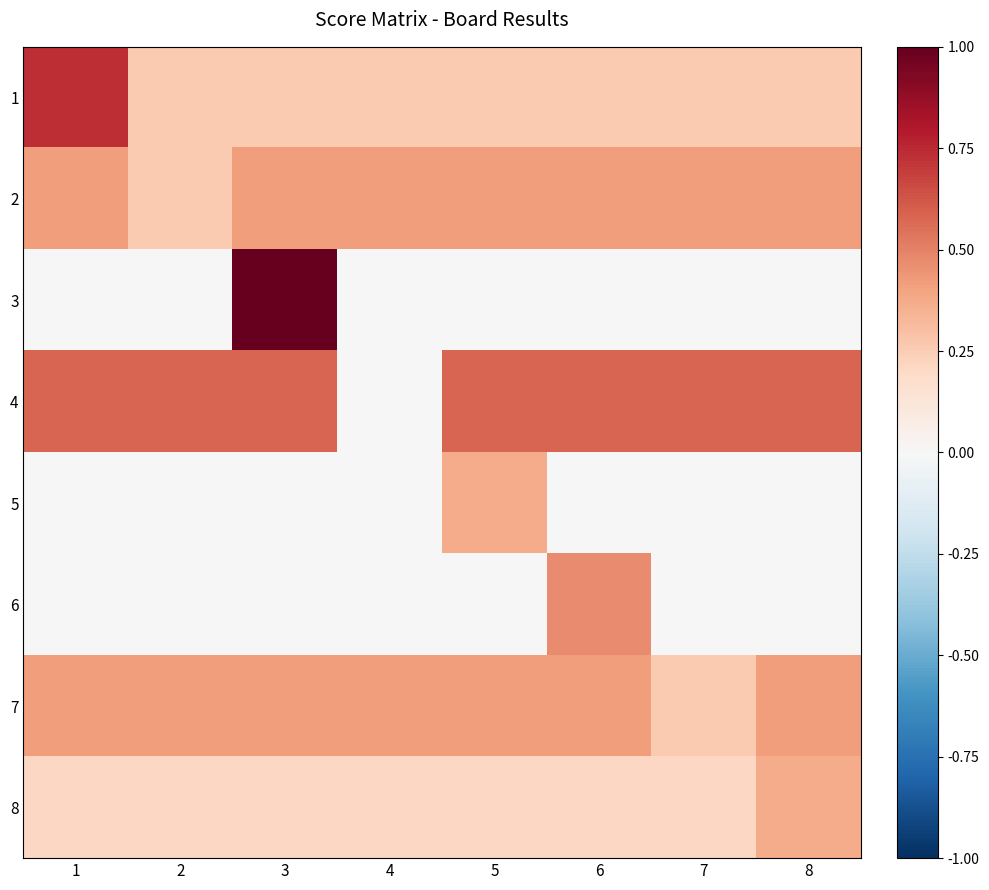

What is the spread (max minus min) of values at 2?

0.6